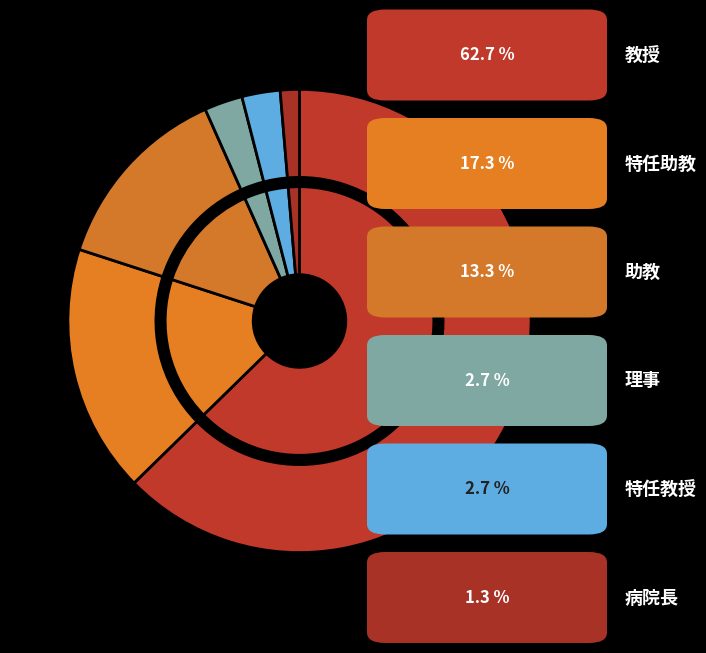

Is it true that 理事 is 14% of the pie?

False